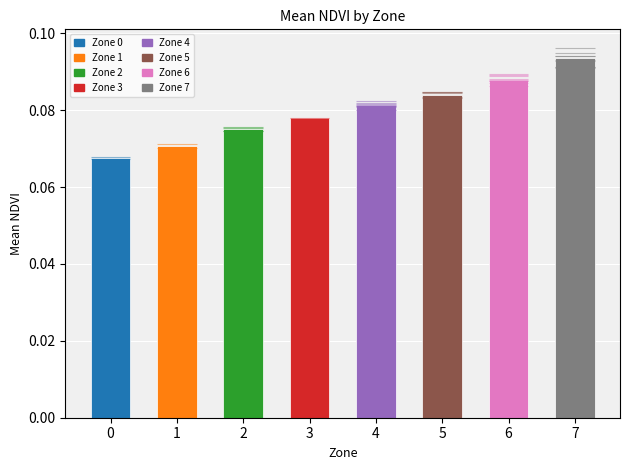

How many data points does each series have?

8